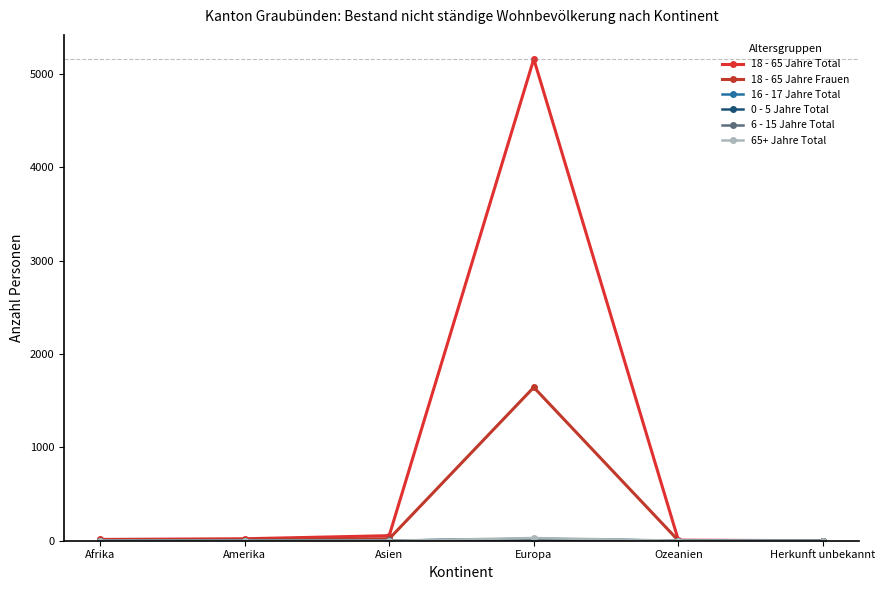

How many data points does each series have?

6